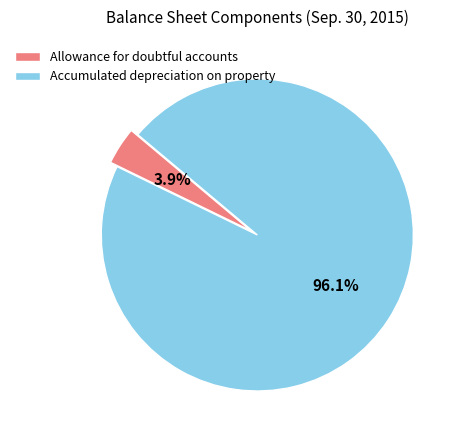

How many segments does this pie chart have?

2